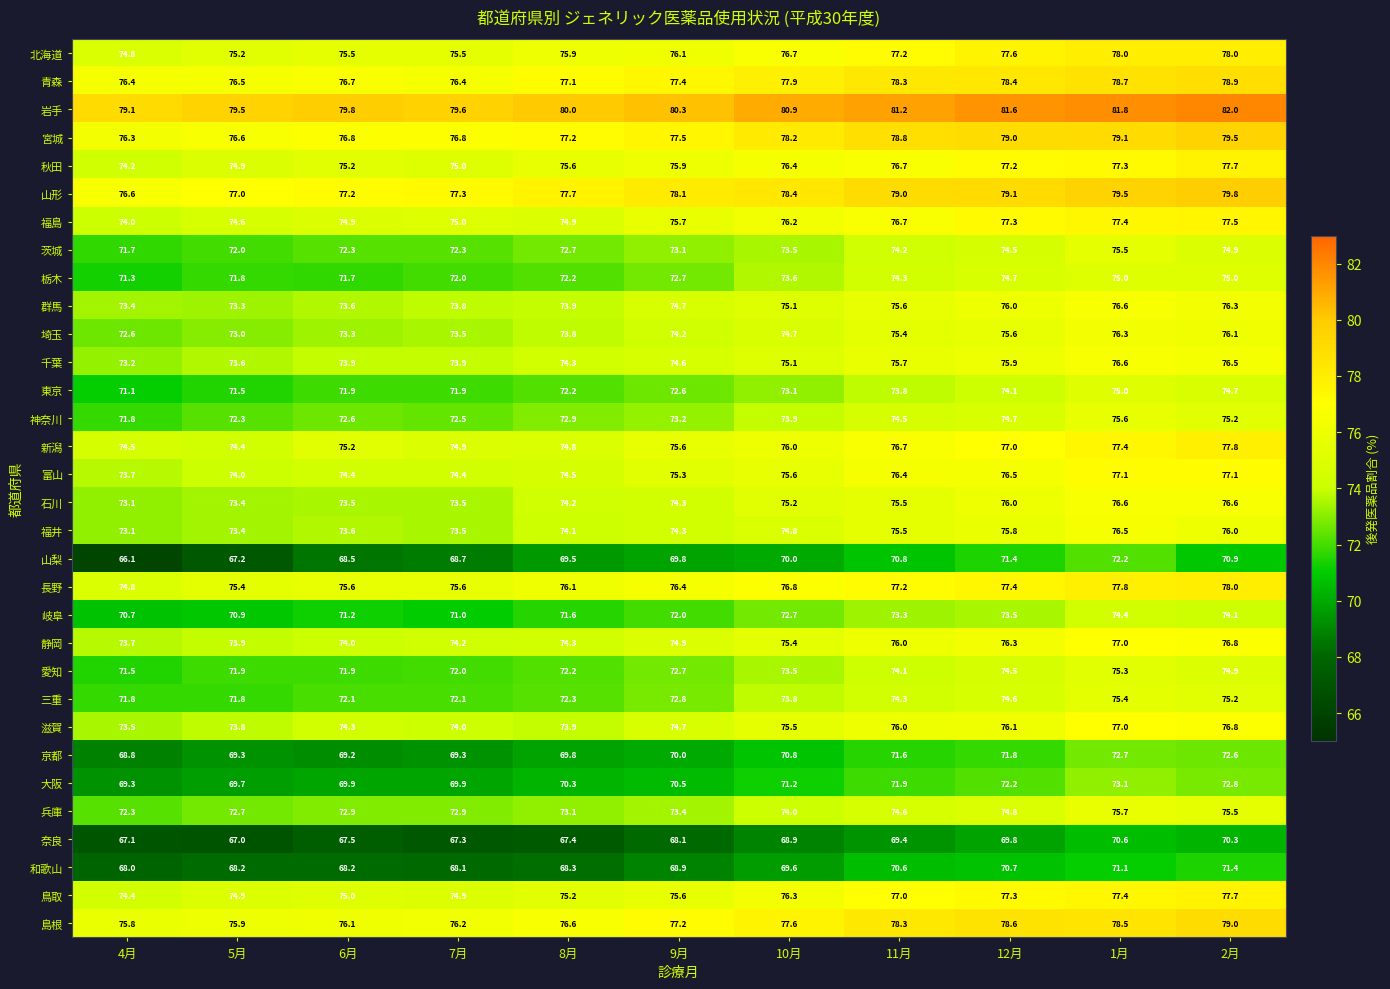

What is the difference between the maximum and minimum values in the 長野 series?

3.2